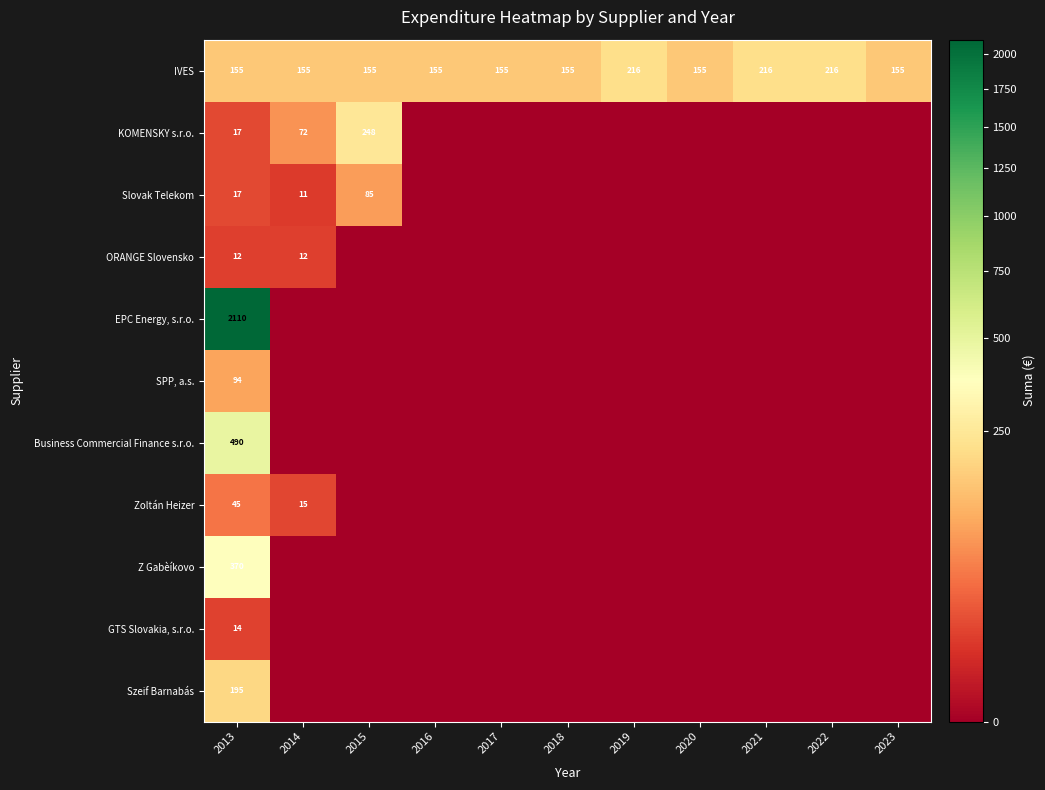

True or false: IVES has a value of 155 at 2013.

True